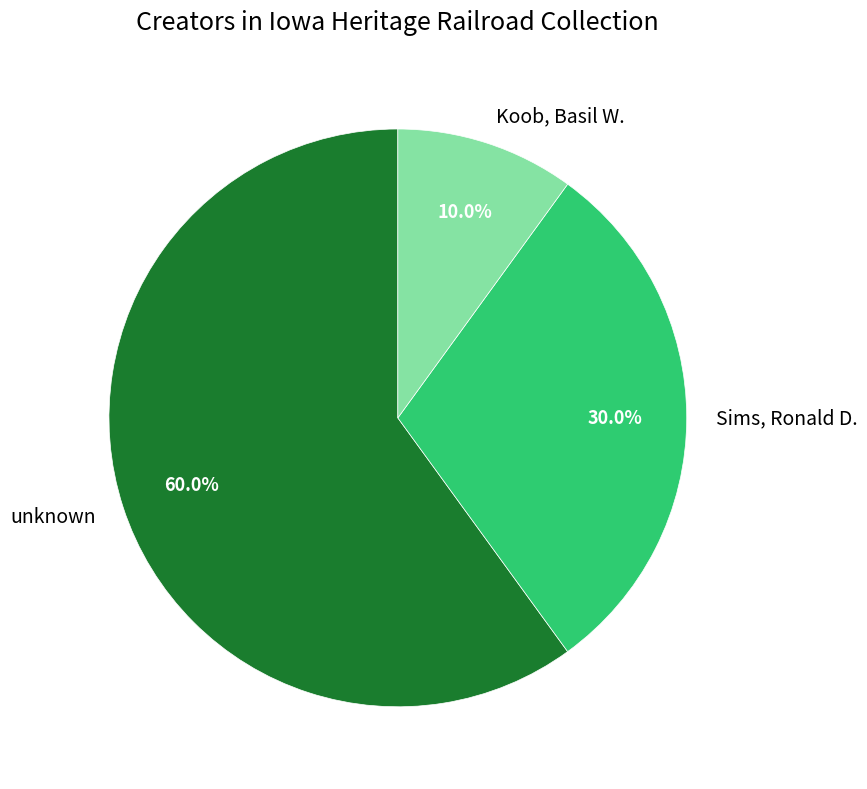

What percentage do unknown and Sims, Ronald D. together represent?

90.0%